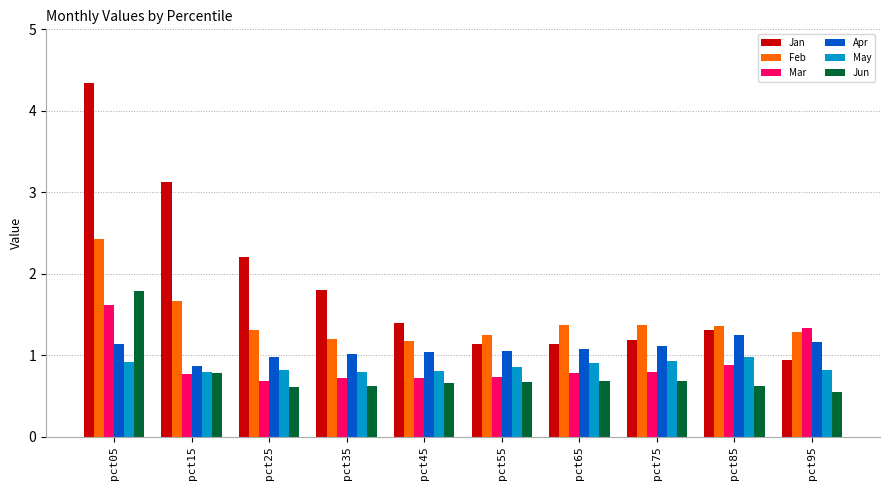

What is the sum of the May values at pct25 and pct35?

1.6